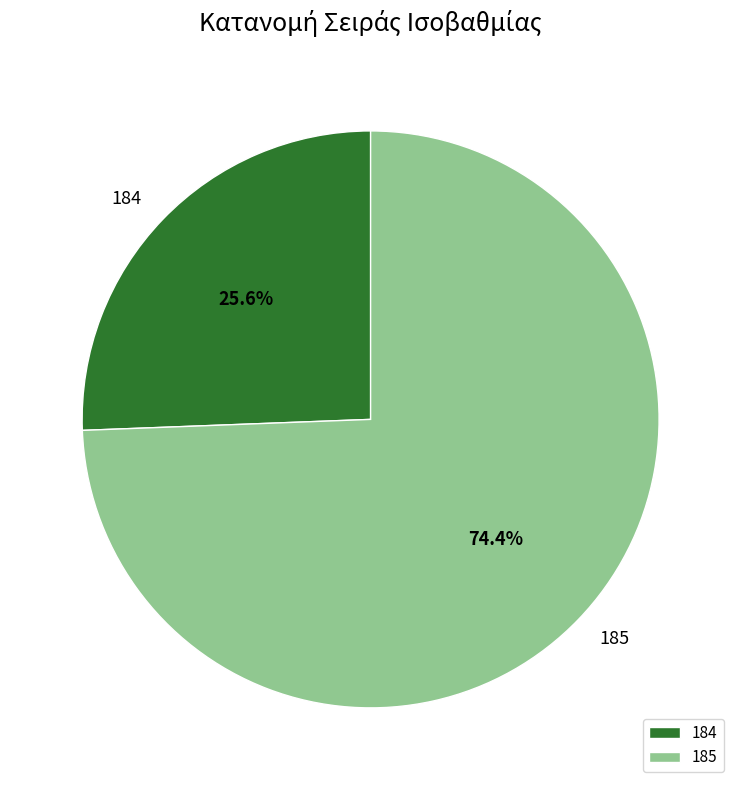

Approximately how many times larger is the value at 184 compared to 185?

0.3